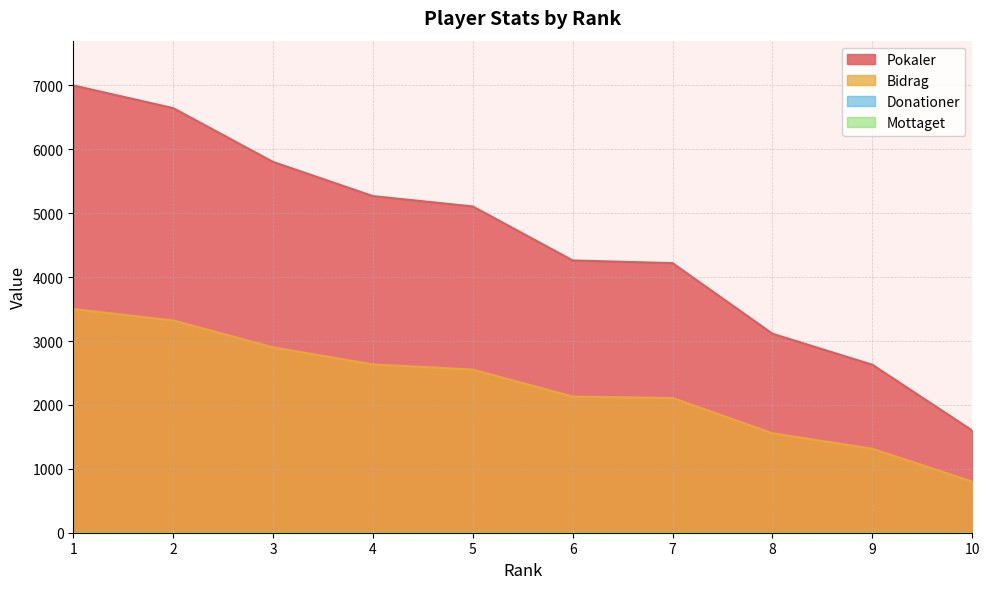

Rank the series at 8 from lowest to highest value.

Bidrag, Pokaler